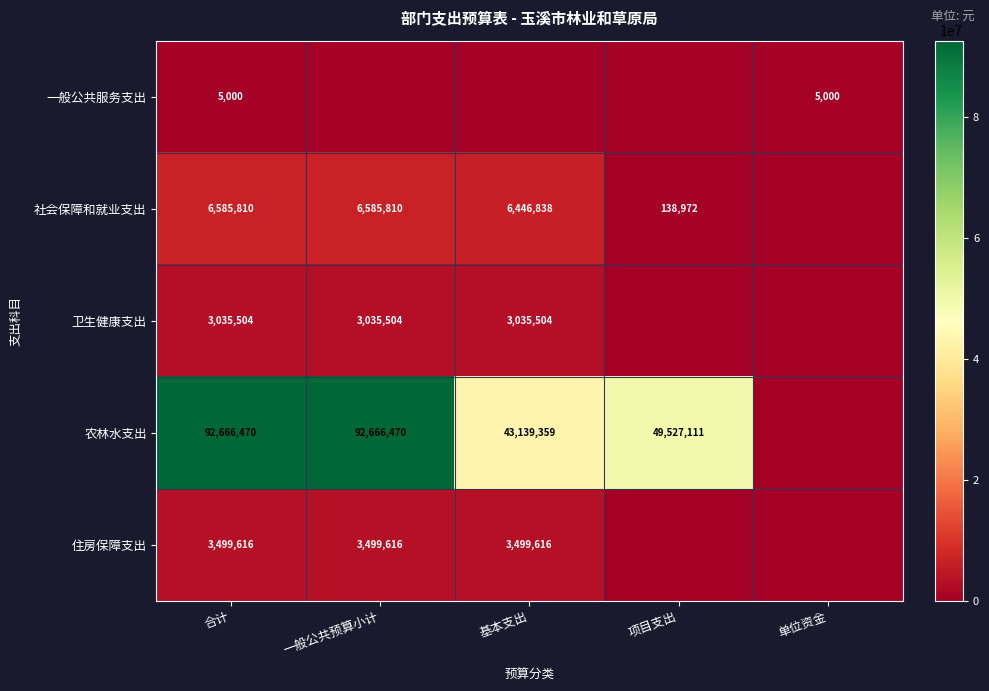

What is the difference between the 农林水支出 values at 基本支出 and 一般公共预算小计?

49527111